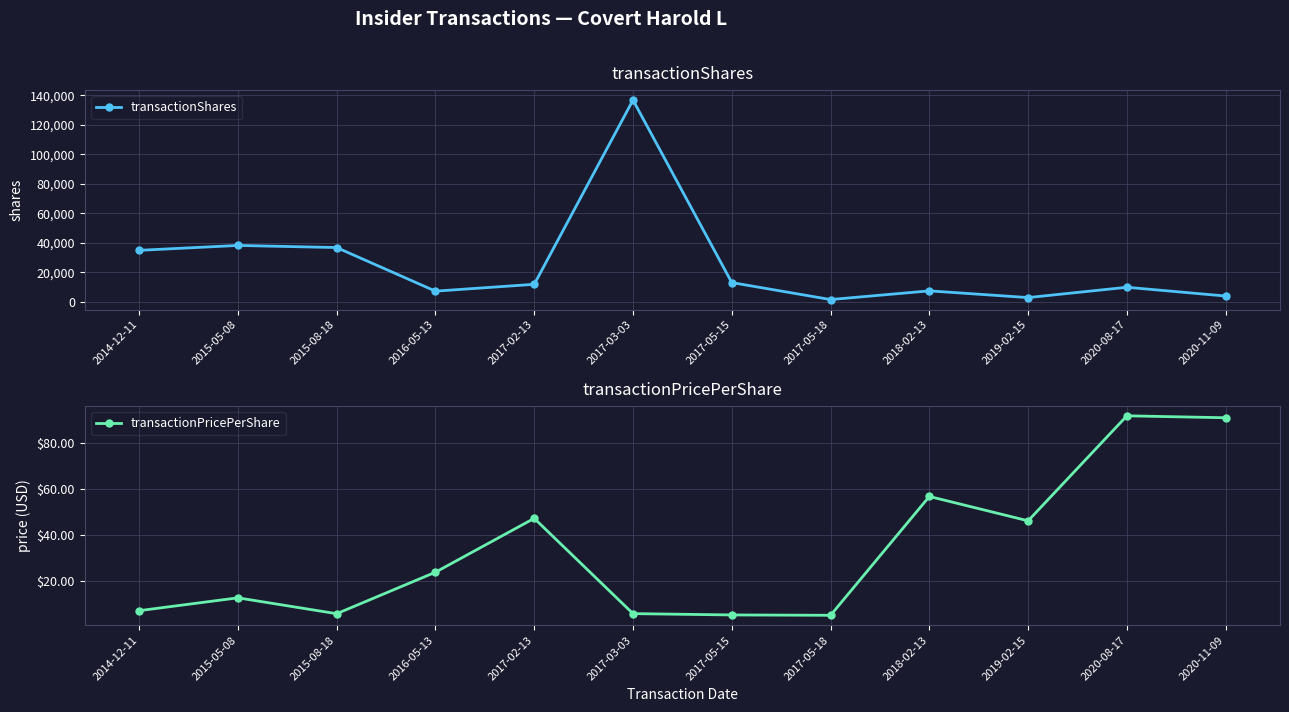

At which label does transactionShares reach its minimum?

2017-05-18